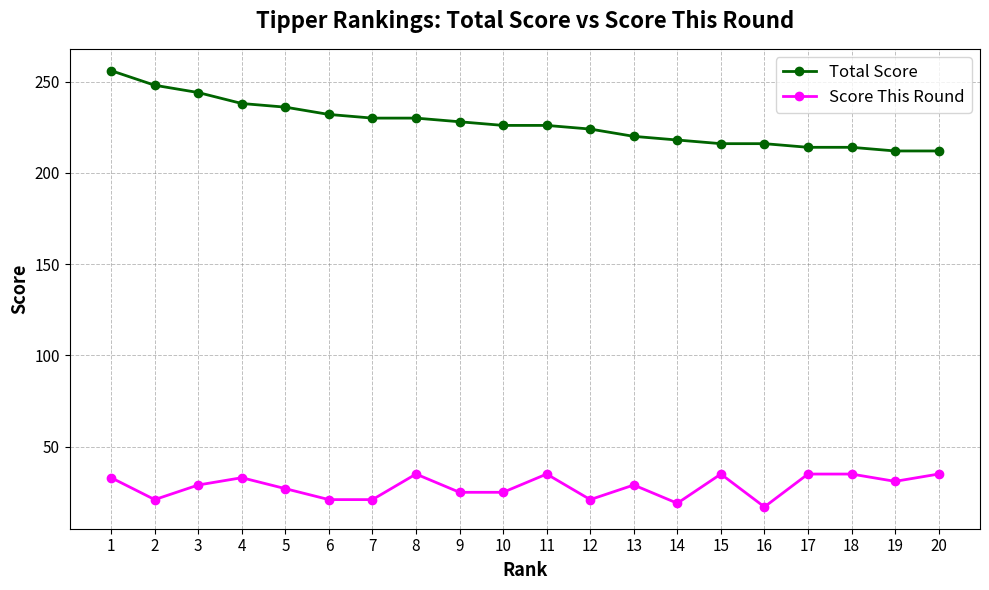

What is the maximum value shown in the chart?

256